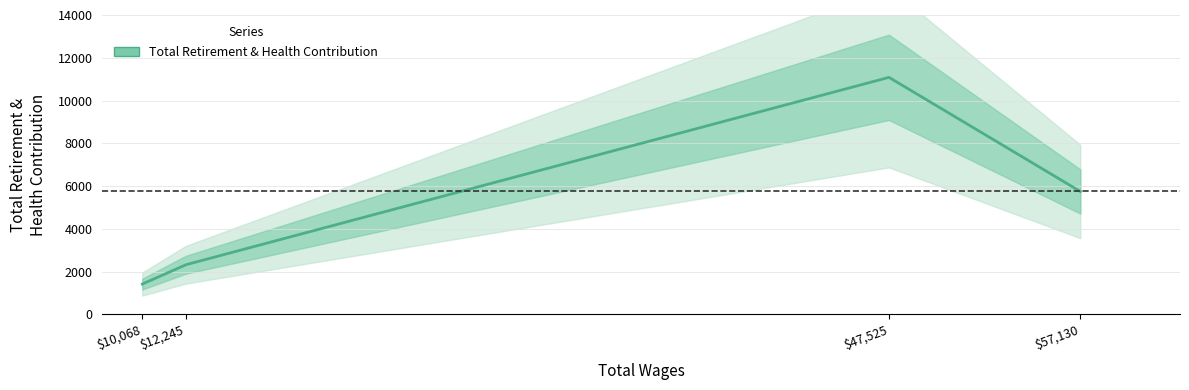

What is the difference between the second highest and second lowest values?

3428